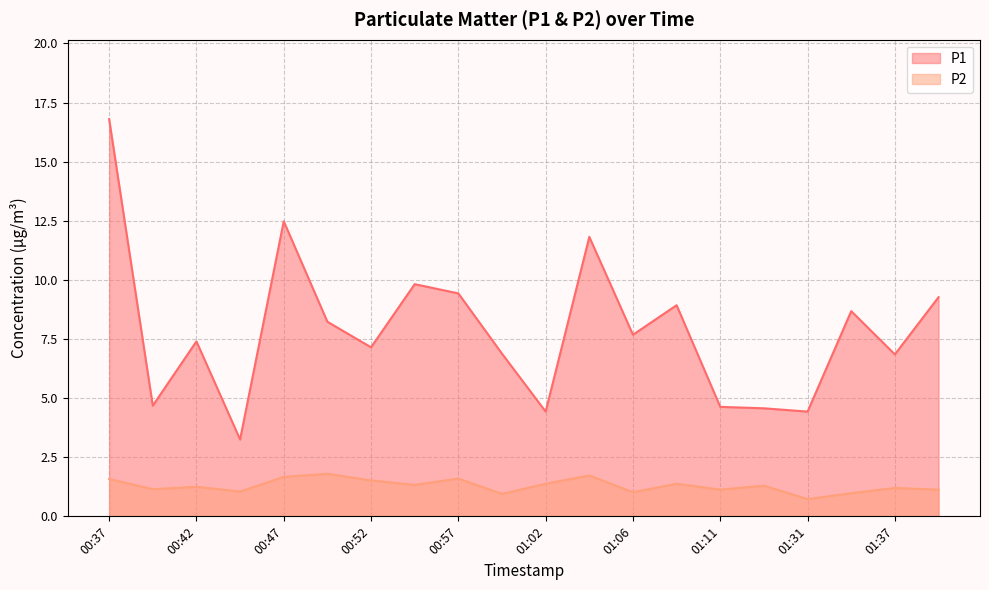

What is the maximum value shown in the chart?

16.8